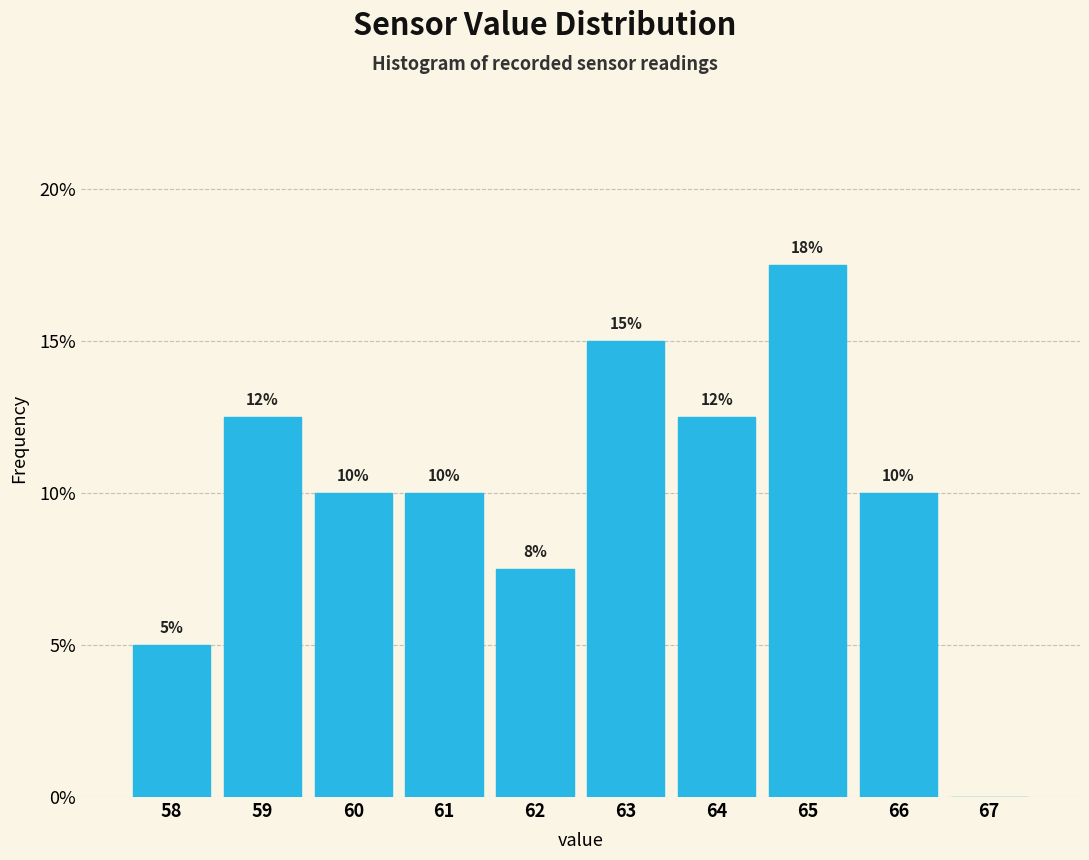

Which has a higher value, 62 or 67?

62